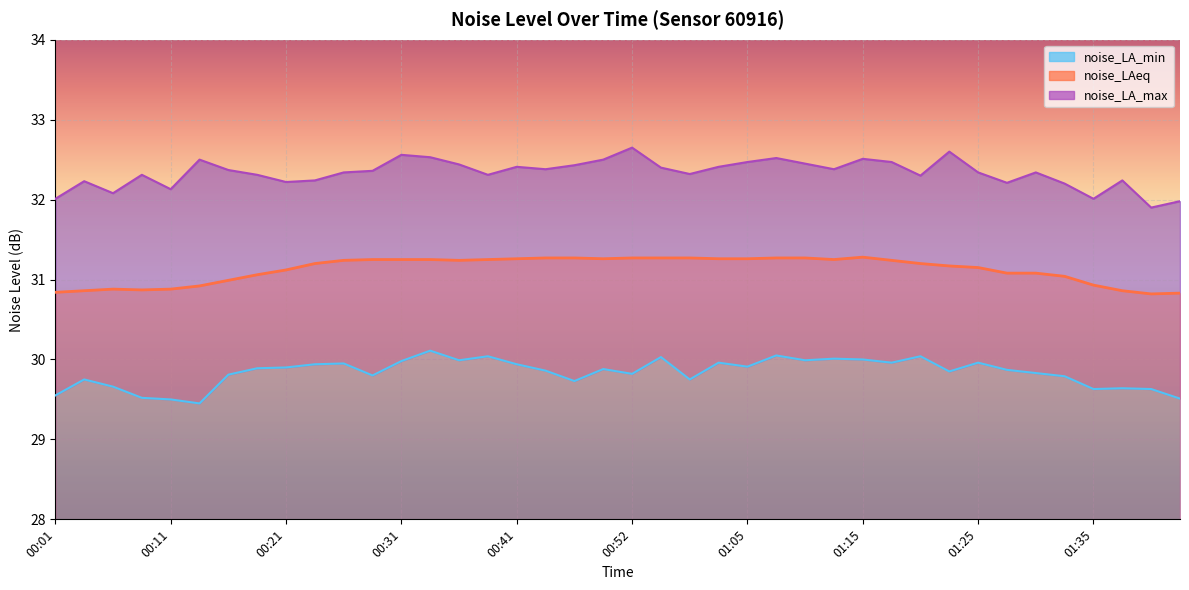

Between 01:02 and 01:07, which series saw the biggest shift?

noise_LA_max